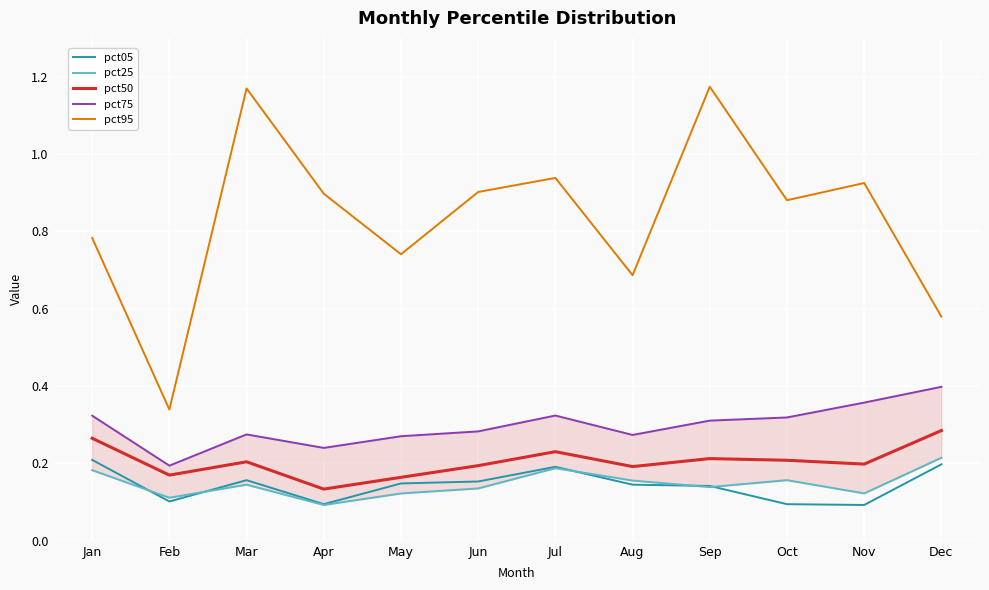

True or false: pct50 and pct95 intersect in this chart.

False